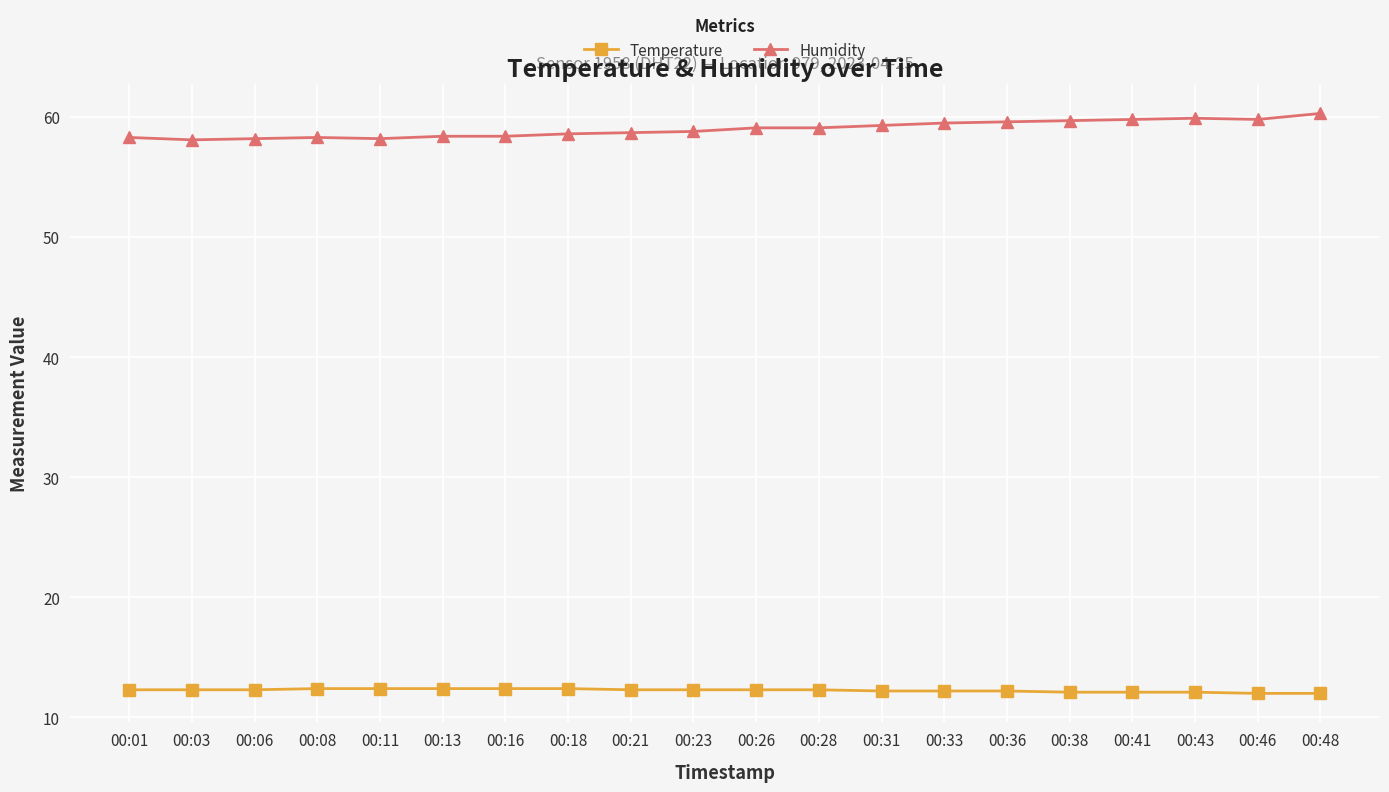

What is the sum of all Temperature values?

245.0